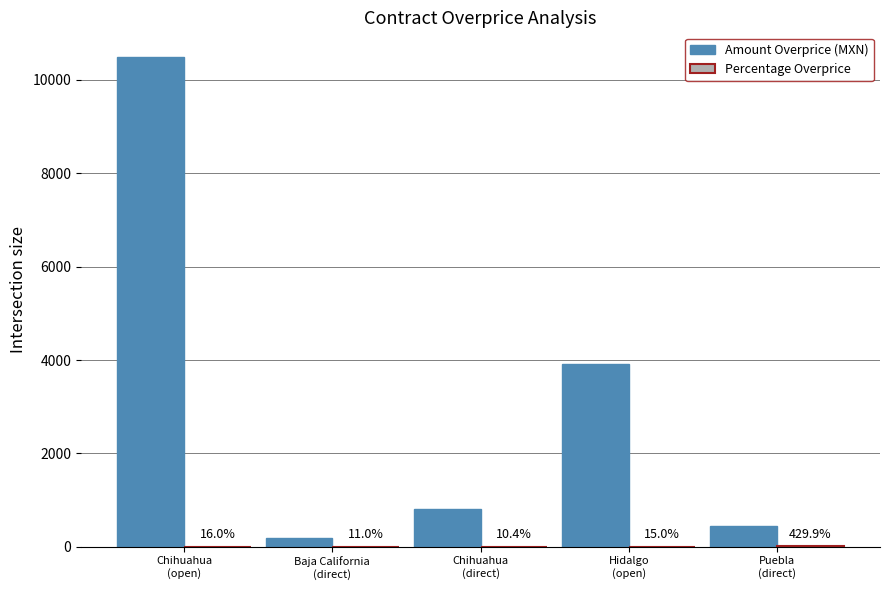

How many groups of bars are there?

5